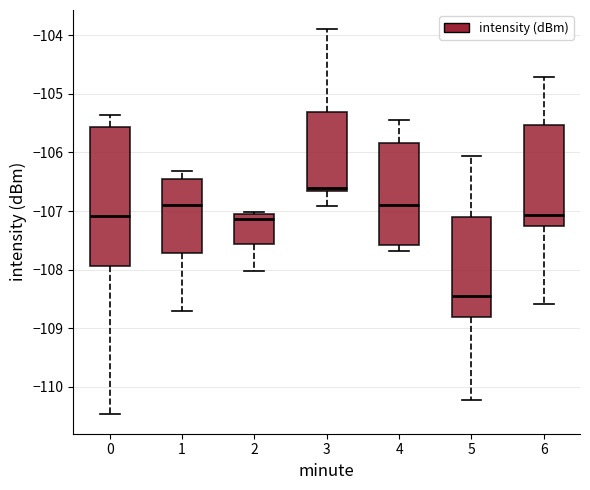

Reading left to right, transcribe this box plot: for each box, give where its median line is, the range the box spans, and where its two whiskers end, as read against the y-axis. The values are not printed on the chart, so give them approximately, as read against the axis.

0: median -107.1, box -107.9 to -105.6, whiskers -110.5 to -105.4
1: median -106.9, box -107.7 to -106.5, whiskers -108.7 to -106.3
2: median -107.1, box -107.6 to -107.0, whiskers -108.0 to -107.0
3: median -106.6, box -106.7 to -105.3, whiskers -106.9 to -103.9
4: median -106.9, box -107.6 to -105.8, whiskers -107.7 to -105.4
5: median -108.4, box -108.8 to -107.1, whiskers -110.2 to -106.1
6: median -107.1, box -107.2 to -105.5, whiskers -108.6 to -104.7